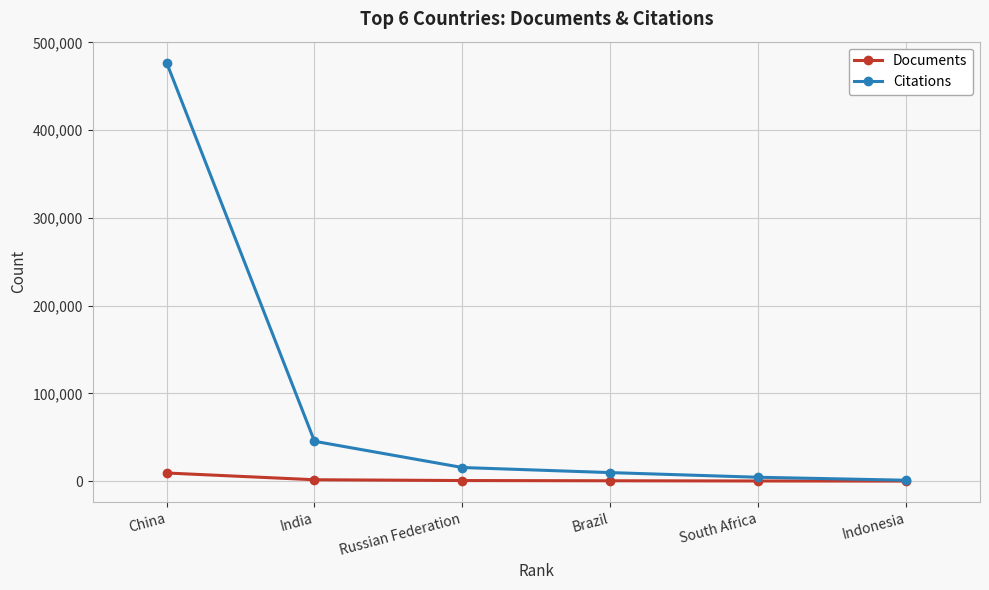

At South Africa, list the series in order from smallest to largest.

Documents, Citations